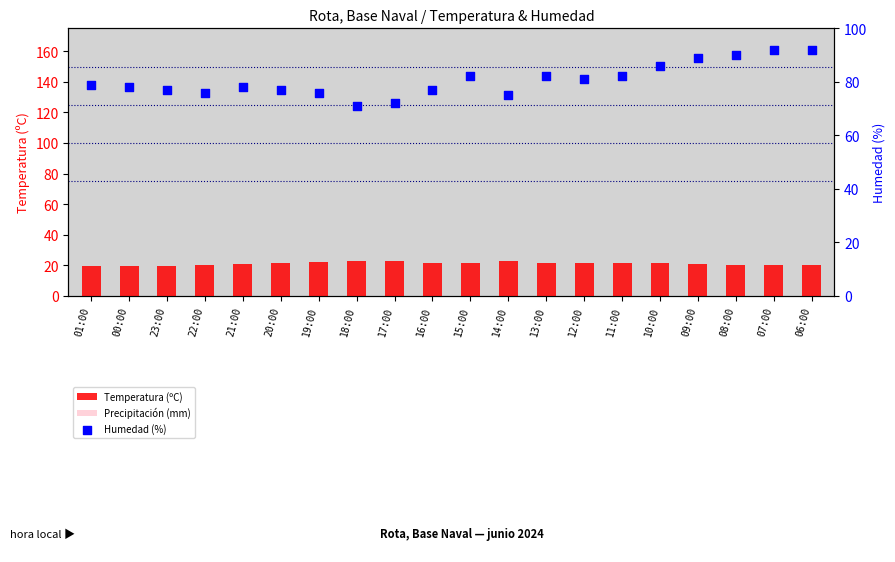

What are all the series names shown in the legend?

Temperatura (ºC), Precipitación (mm), Humedad (%)